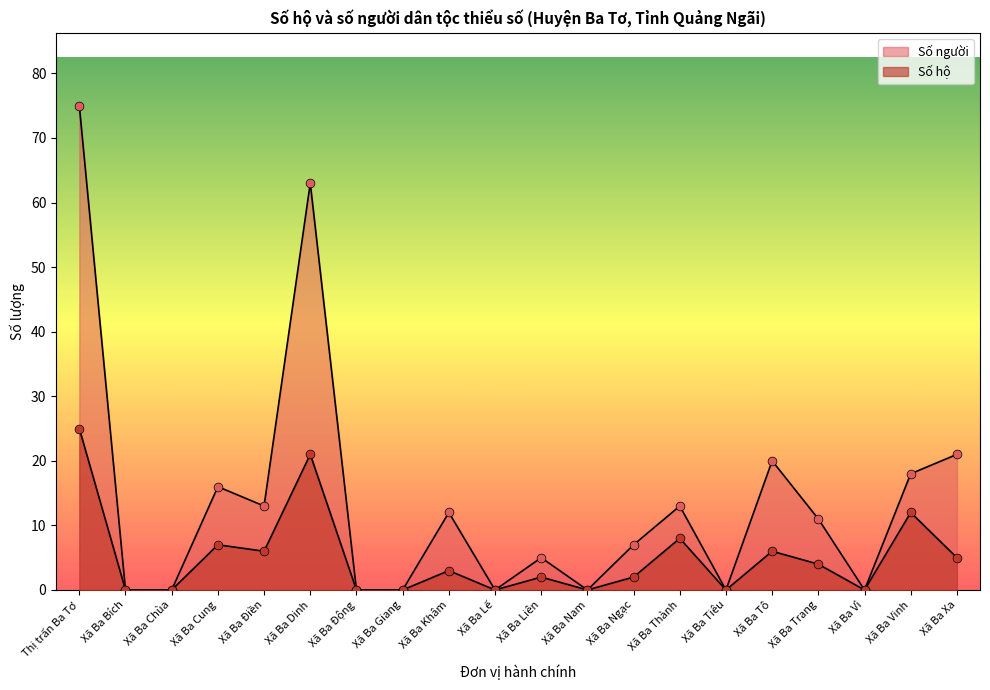

At which category is the sum across all series the highest?

Thị trấn Ba Tơ